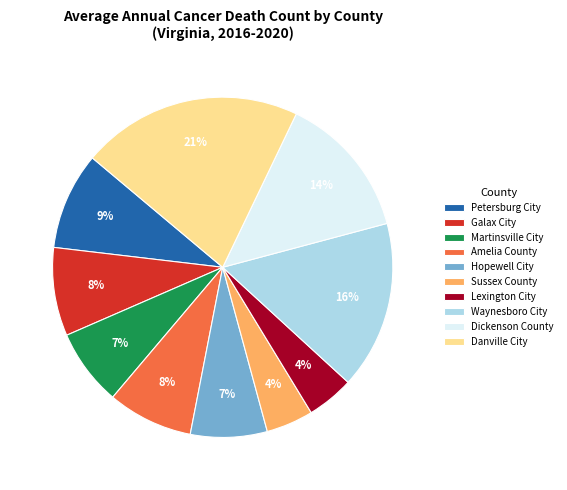

Is it true that Sussex County is 19% of the pie?

False